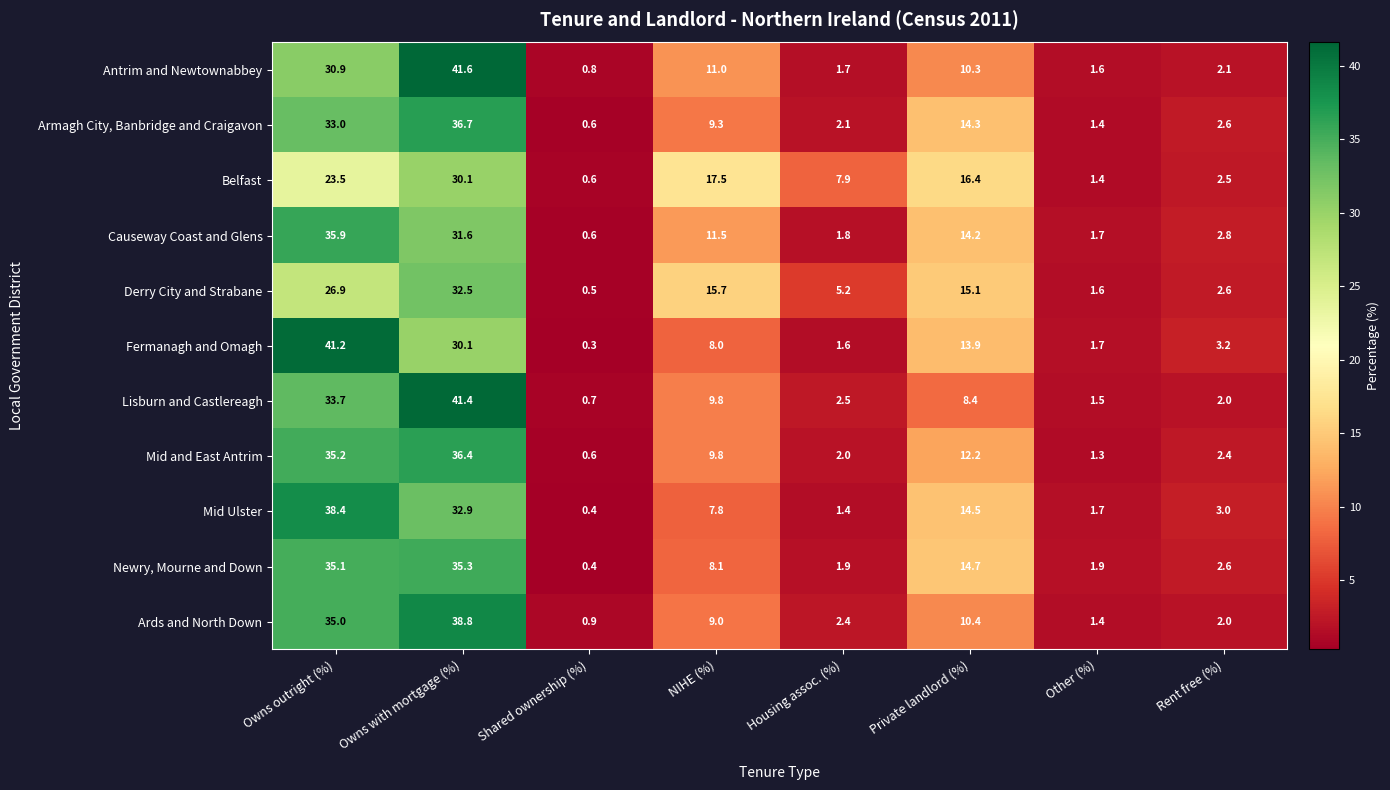

The Ards and North Down series shows 2.7 at NIHE (%). True or false?

False